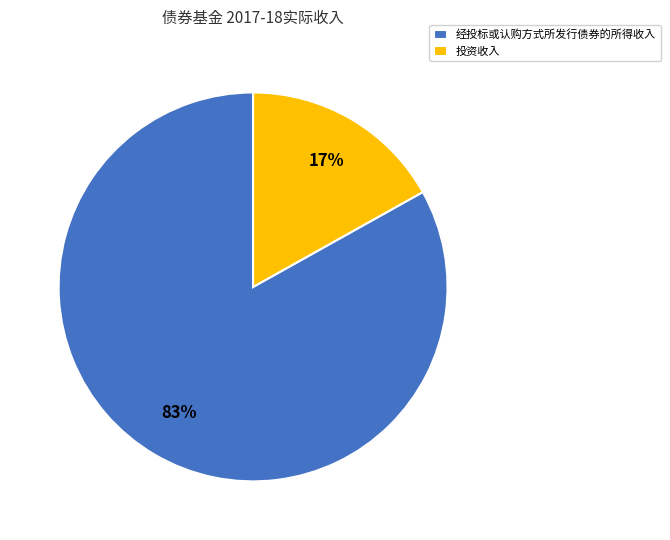

Approximately how many times larger is the value at 经投标或认购方式所发行债券的所得收入 compared to 投资收入?

4.9